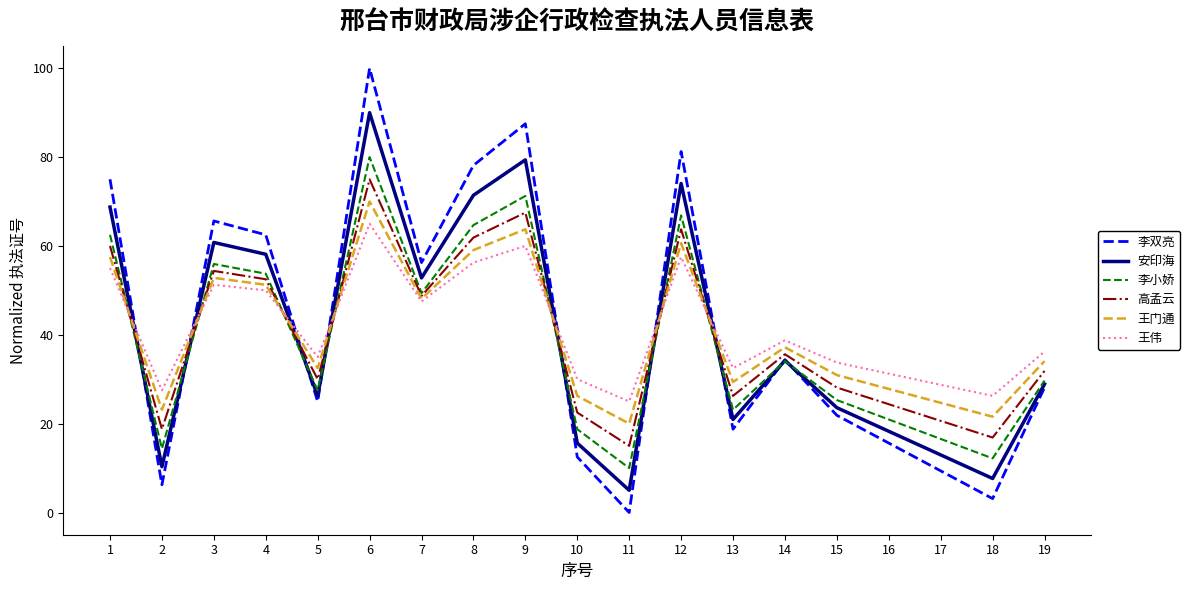

What is the total value across all series at 4?

328.1